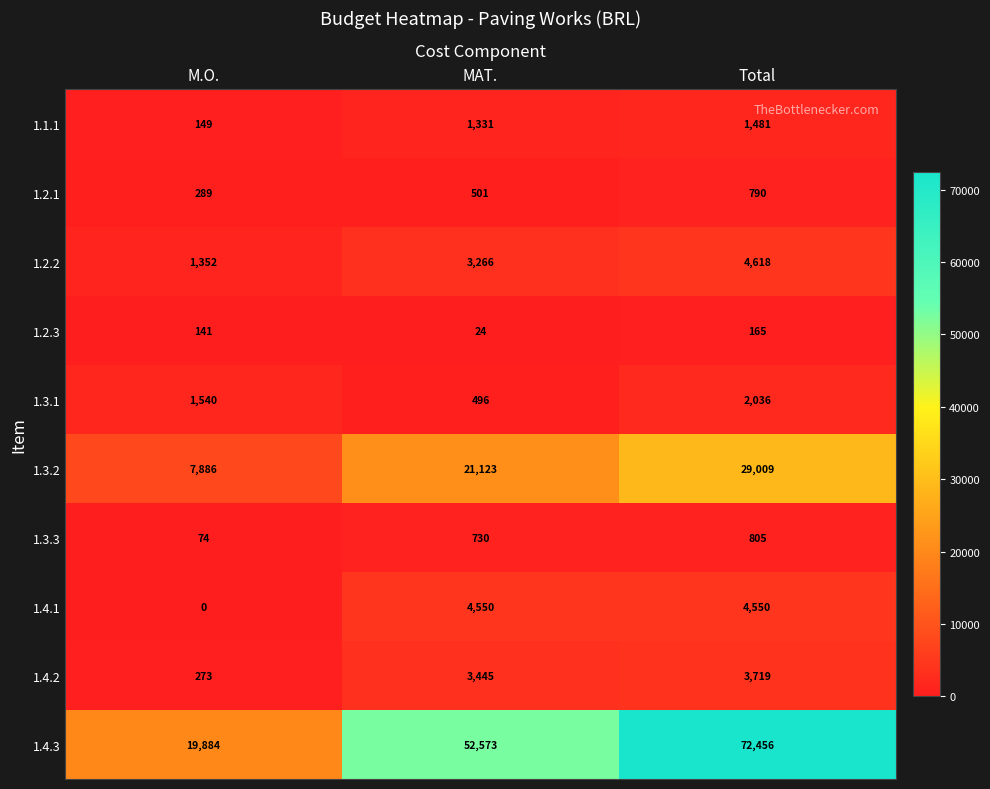

Reading left to right, extract all data points from this chart.

1.1.1: M.O.=149	MAT.=1331	Total=1481
1.2.1: M.O.=289	MAT.=501	Total=790
1.2.2: M.O.=1352	MAT.=3266	Total=4618
1.2.3: M.O.=141	MAT.=24	Total=165
1.3.1: M.O.=1540	MAT.=496	Total=2036
1.3.2: M.O.=7886	MAT.=21123	Total=29009
1.3.3: M.O.=74	MAT.=730	Total=805
1.4.1: M.O.=0	MAT.=4550	Total=4550
1.4.2: M.O.=273	MAT.=3445	Total=3719
1.4.3: M.O.=19884	MAT.=52573	Total=72456